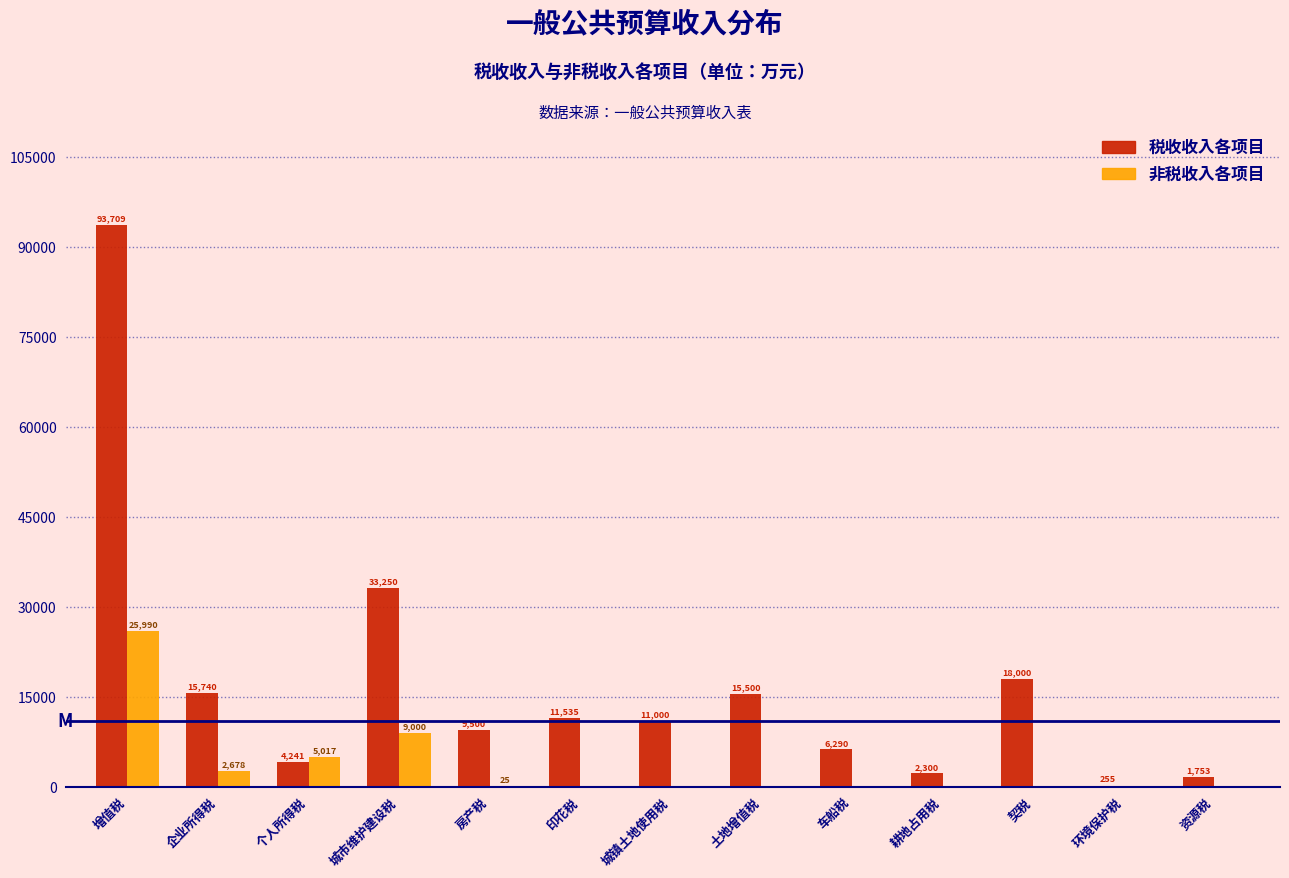

Reading right to left, transcribe all the data shown in this chart.

税收收入各项目: 资源税=1753	环境保护税=255	契税=18000	耕地占用税=2300	车船税=6290	土地增值税=15500	城镇土地使用税=11000	印花税=11535	房产税=9500	城市维护建设税=33250	个人所得税=4241	企业所得税=15740	增值税=93709
非税收入各项目: 资源税=0	环境保护税=0	契税=0	耕地占用税=0	车船税=0	土地增值税=0	城镇土地使用税=0	印花税=0	房产税=25	城市维护建设税=9000	个人所得税=5017	企业所得税=2678	增值税=25990